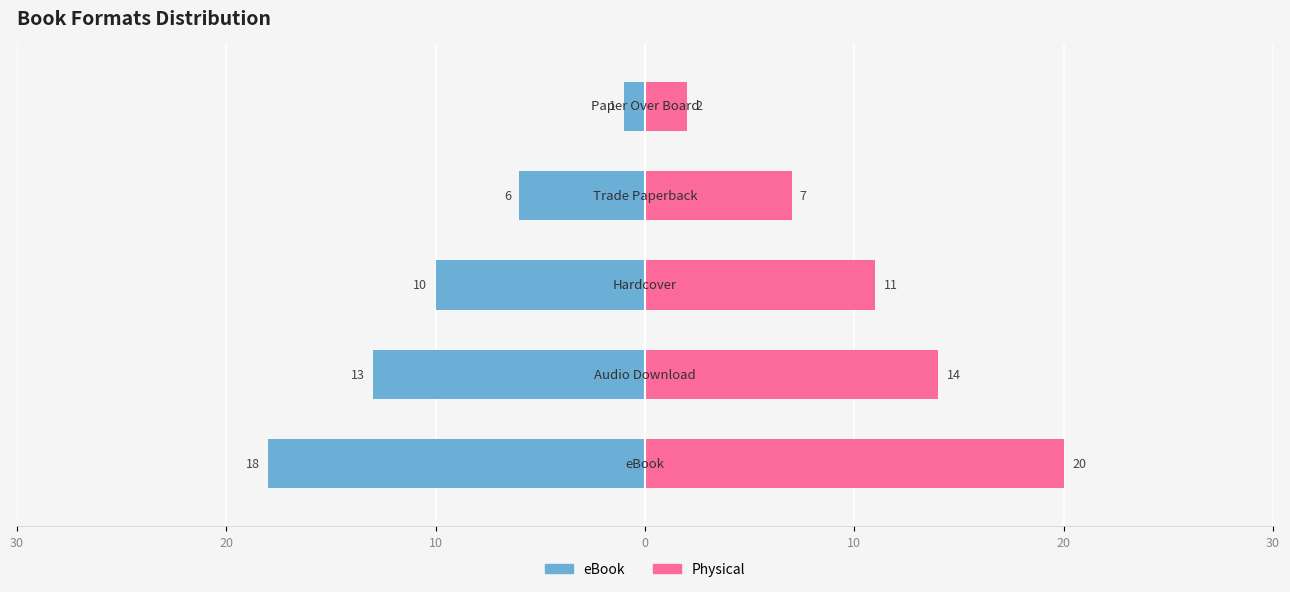

Between 20 and 10, which series saw the biggest shift?

eBook